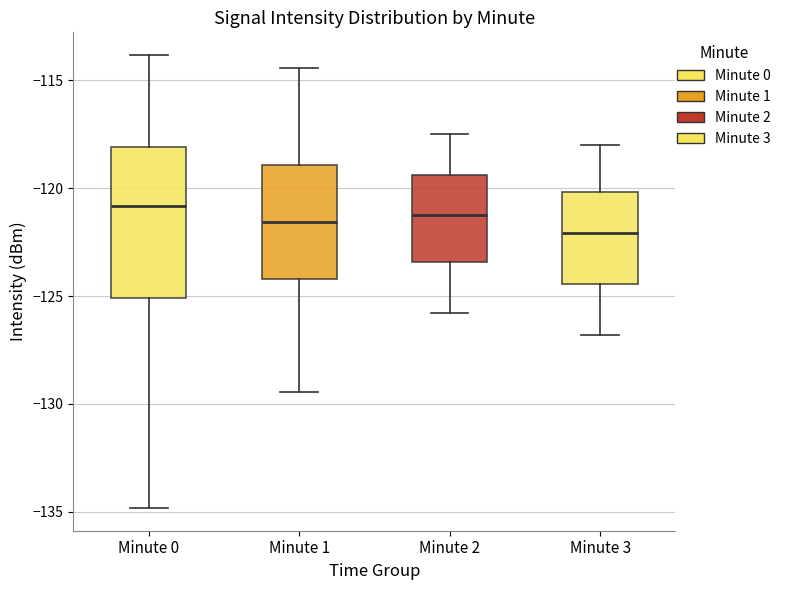

Which box is the tallest, from its lower edge to its upper edge?

Minute 0